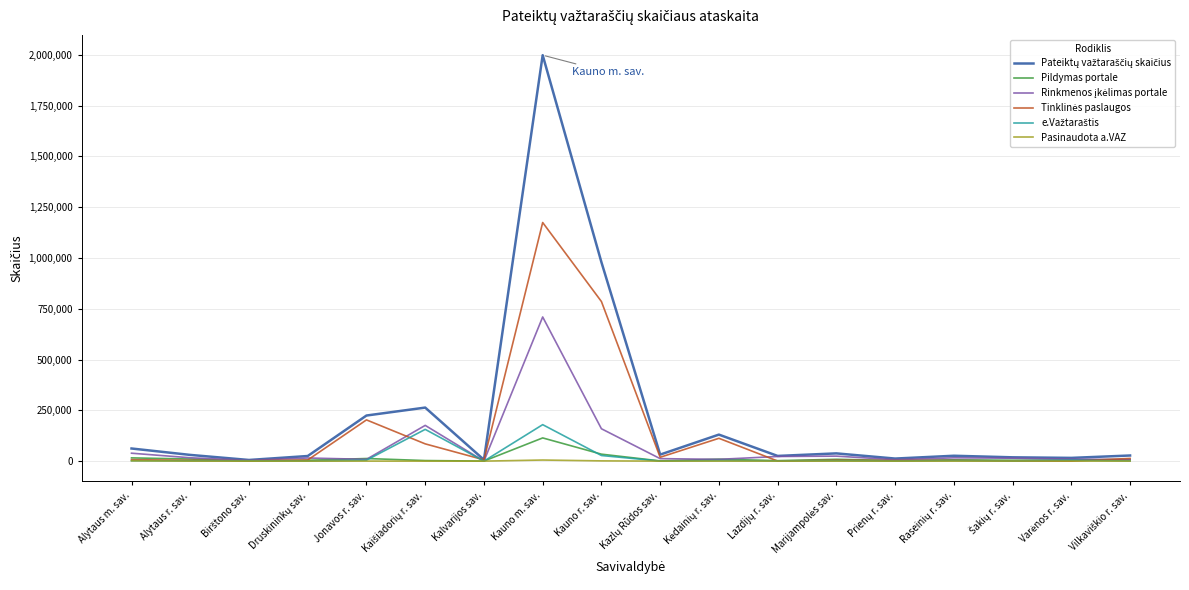

Which label corresponds to the largest value in the chart?

Kauno m. sav.